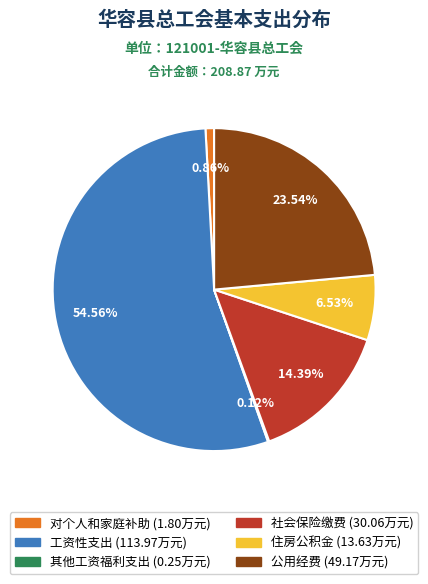

Which slice is the largest?

工资性支出